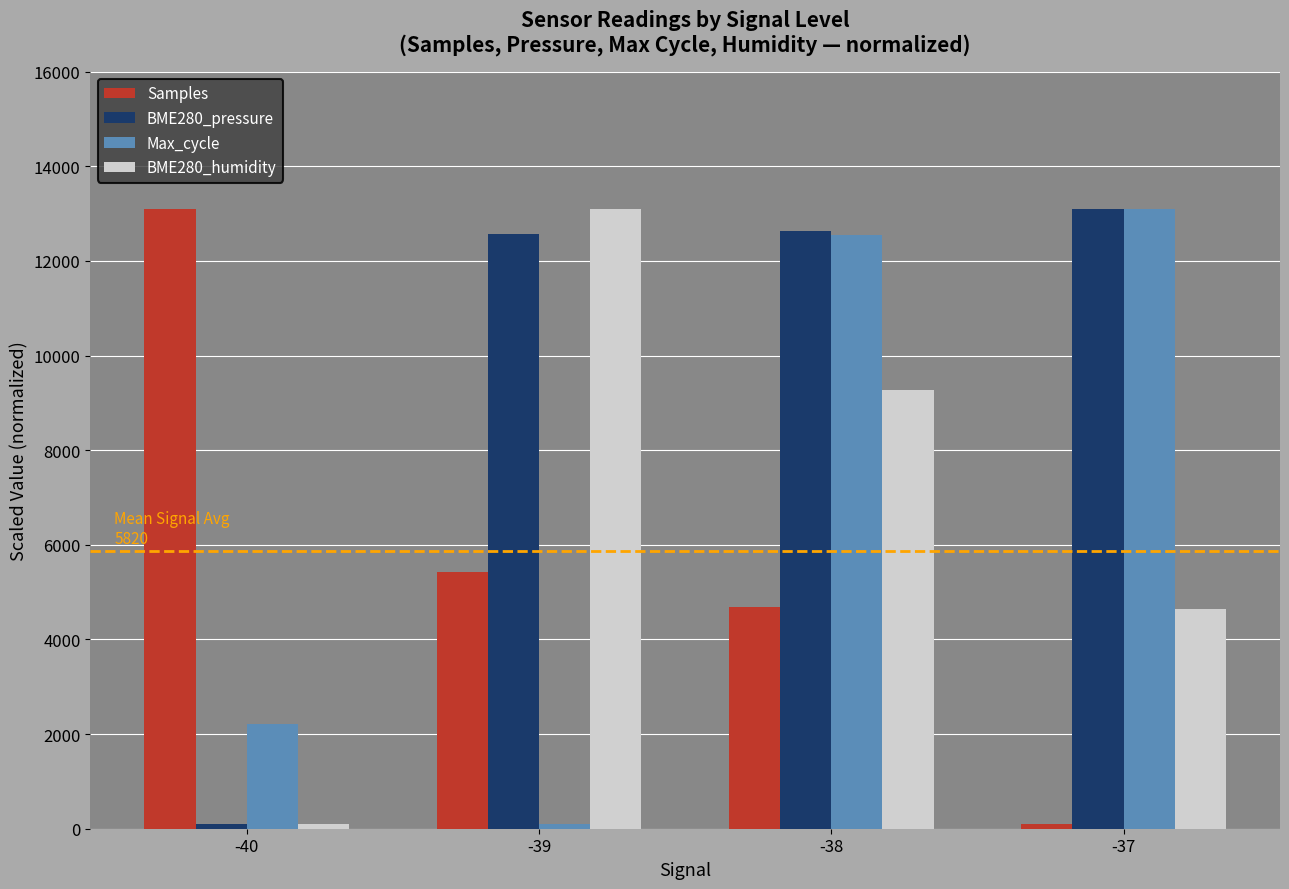

Which series has the largest total across all categories?

BME280_pressure